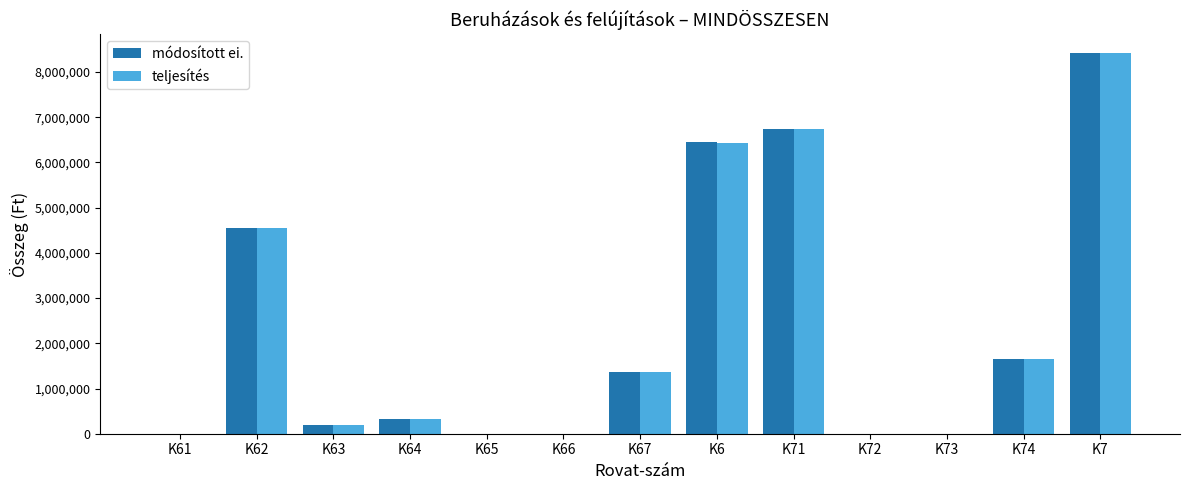

How many categories are shown in the chart?

13